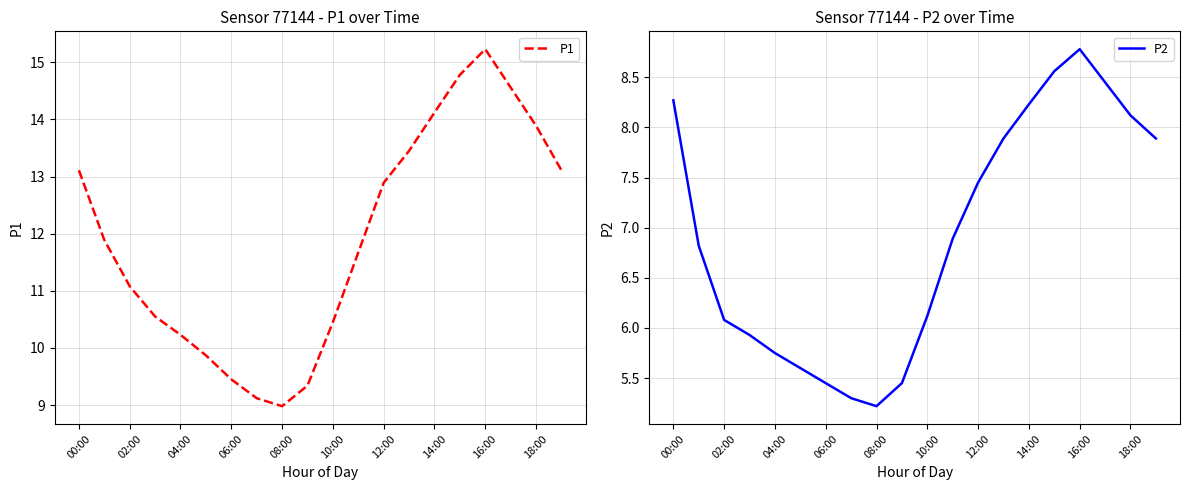

What is the lowest value of the P2 series?

5.2